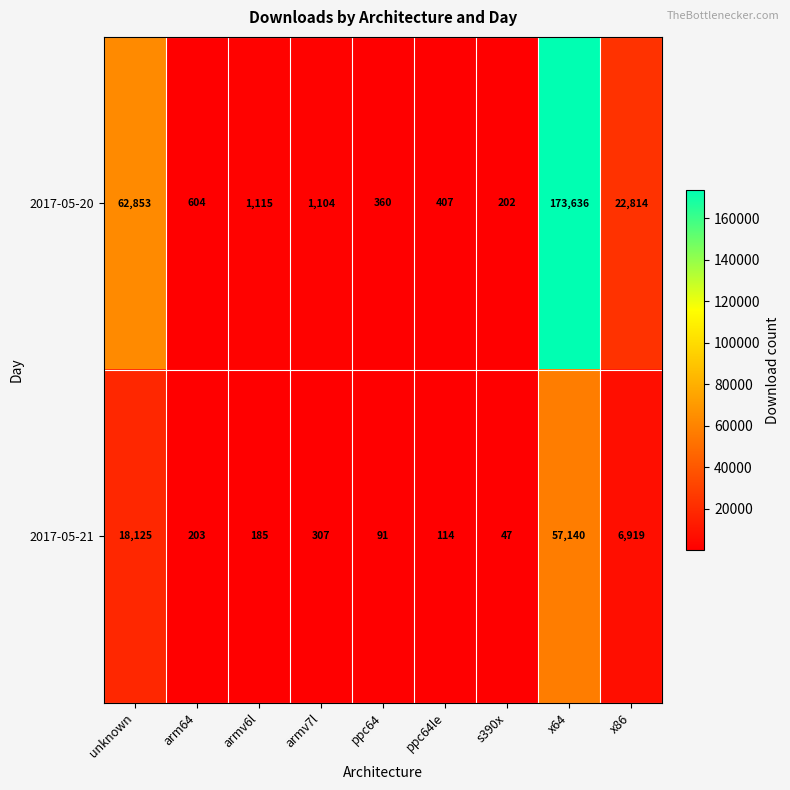

What is the total value across all series at ppc64?

451